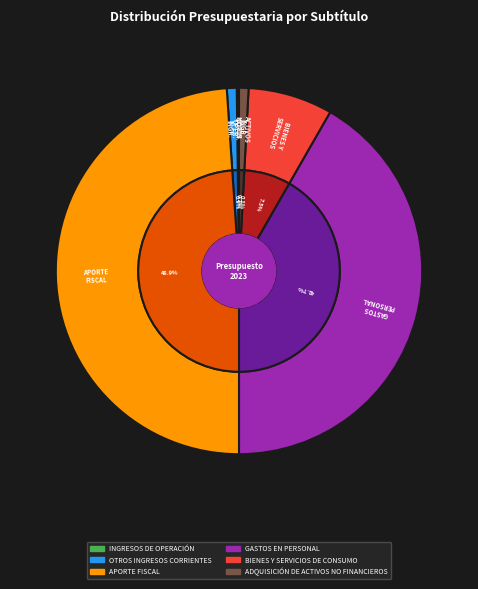

To the nearest percent, what is the difference between the largest and smallest slice percentages?

49%